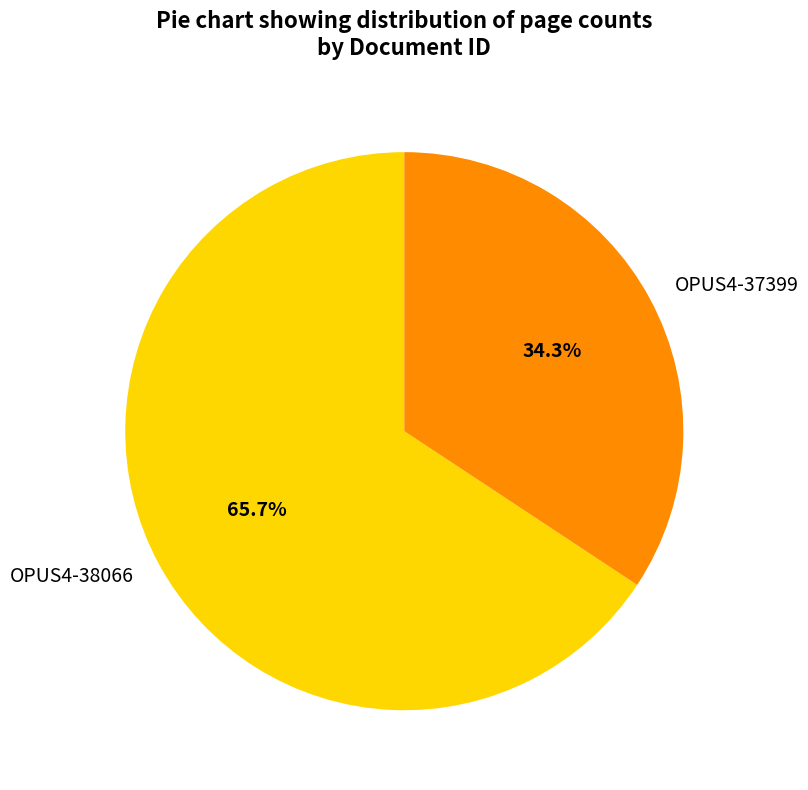

To the nearest percent, what percentage of the pie is OPUS4-38066?

66%